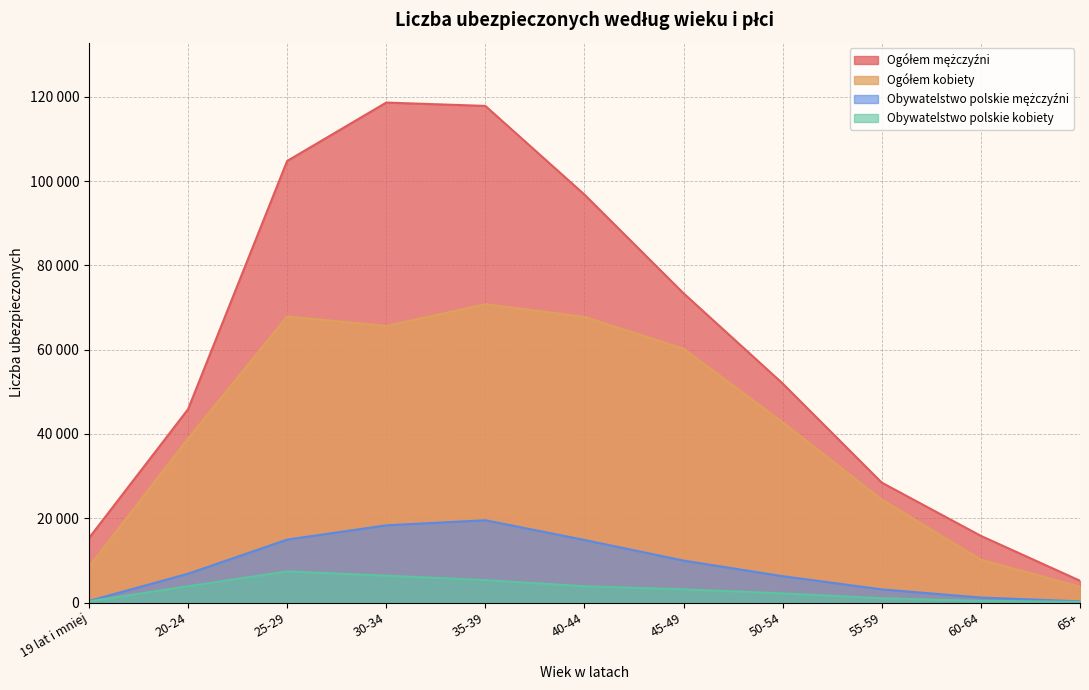

What is the spread (max minus min) of values at 35-39?

112505